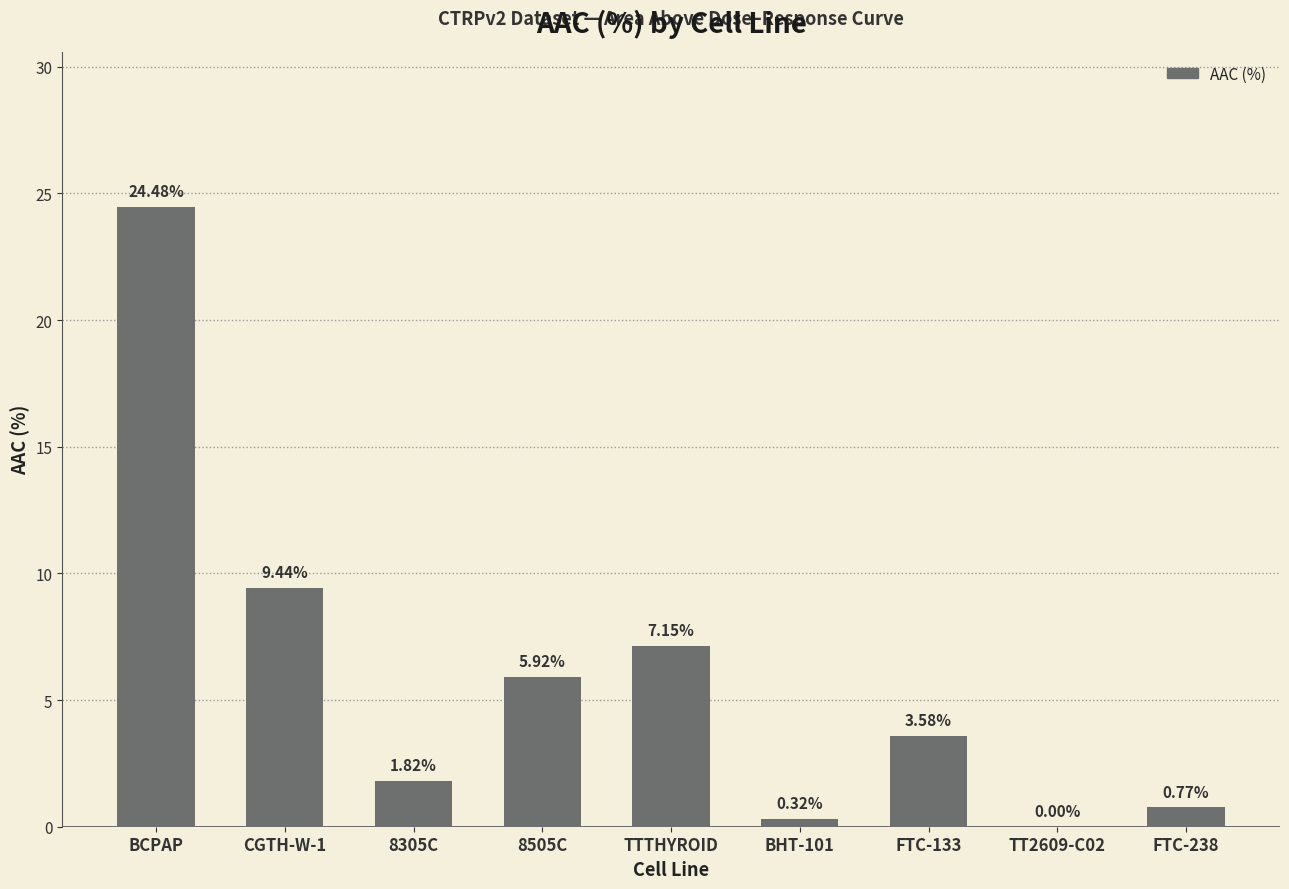

What value does the data have at BCPAP?

24.5